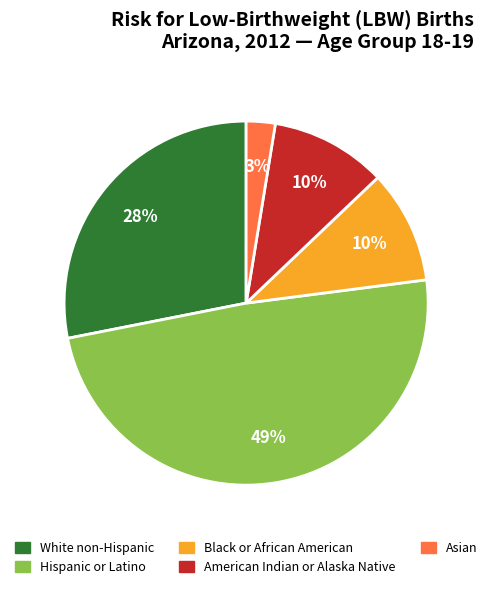

Does White non-Hispanic account for over 50% of the chart?

No